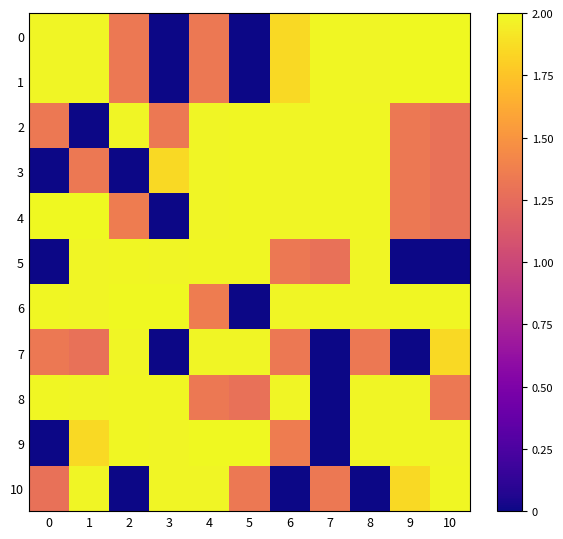

What is the greatest value displayed?

2.0